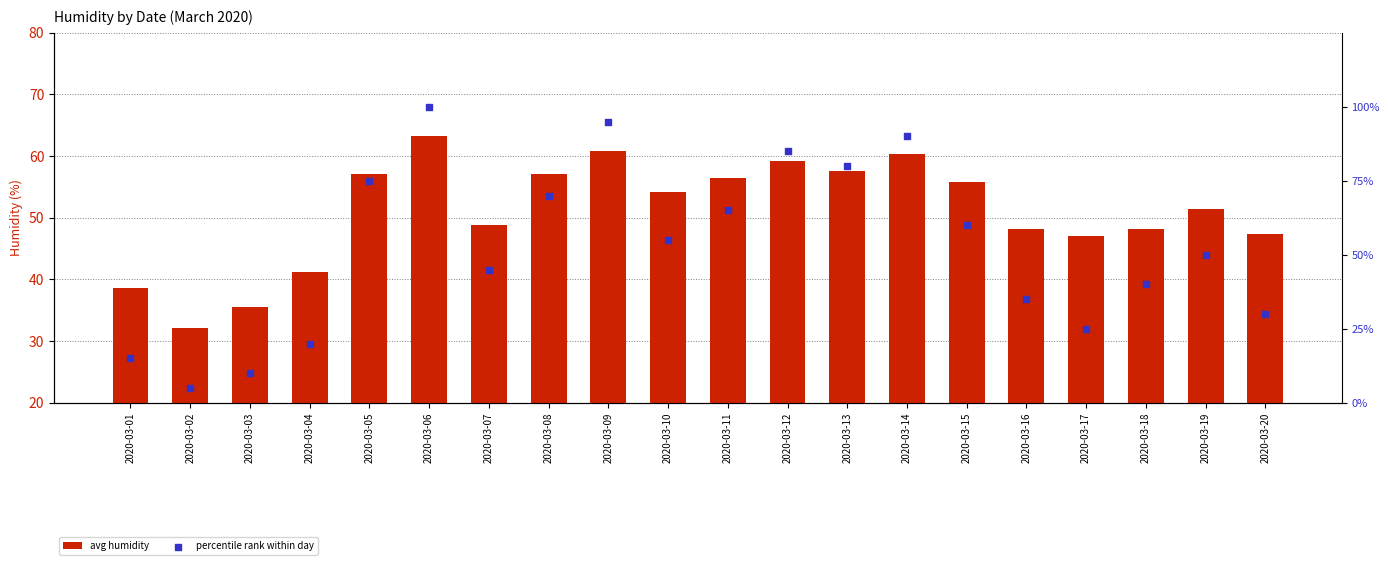

Which series reaches the minimum Y coordinate?

percentile rank within day